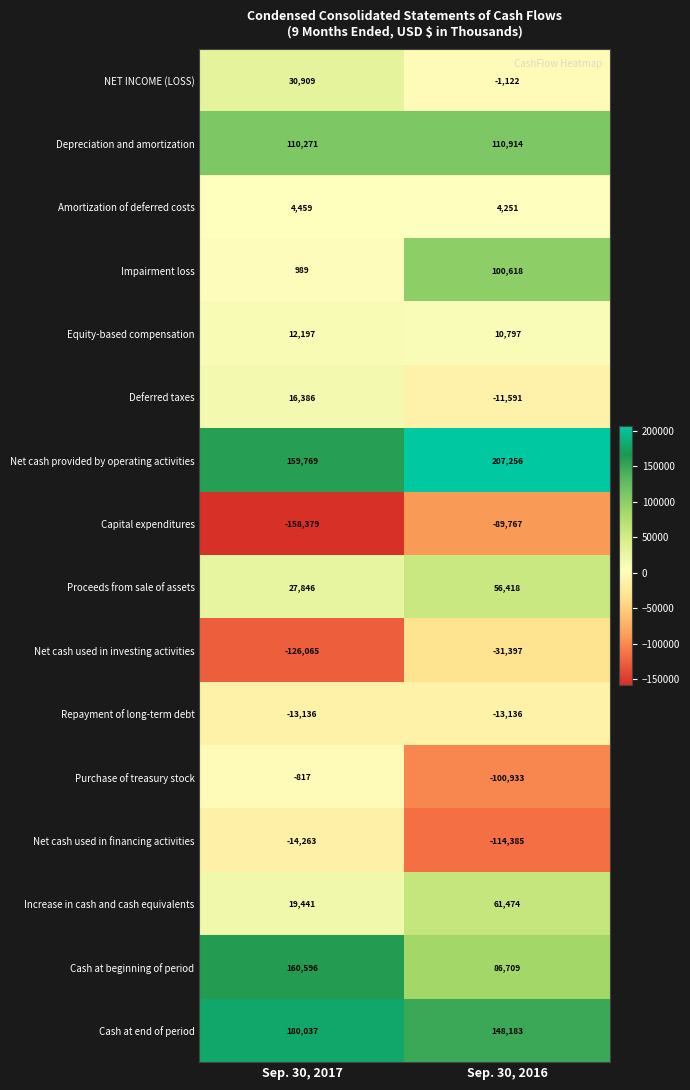

At which category is the sum across all series the highest?

Sep. 30, 2016